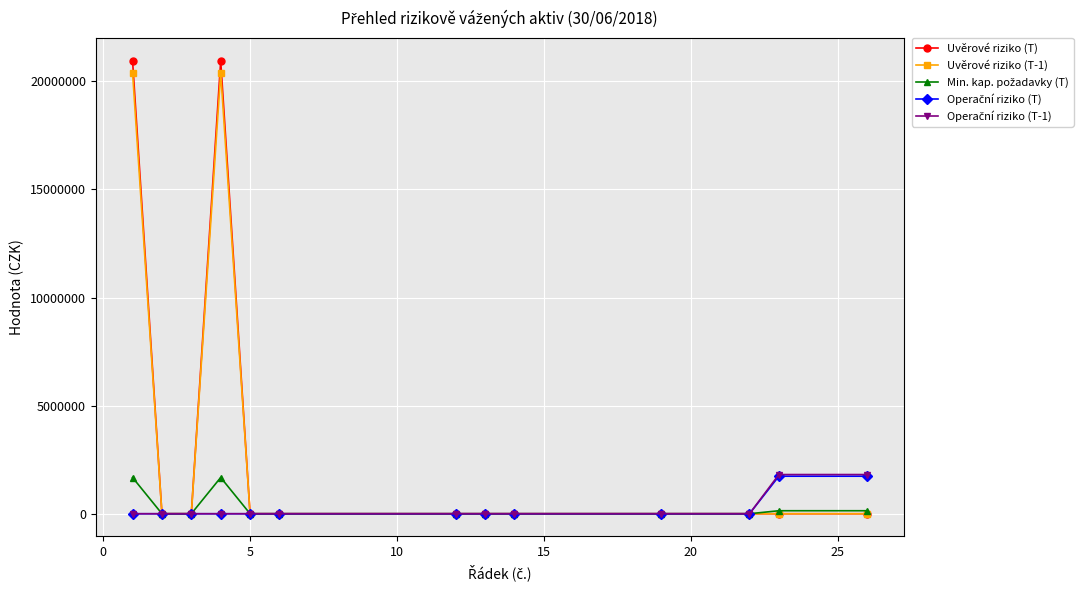

Which series has the widest spread of values?

Uvěrové riziko (T)